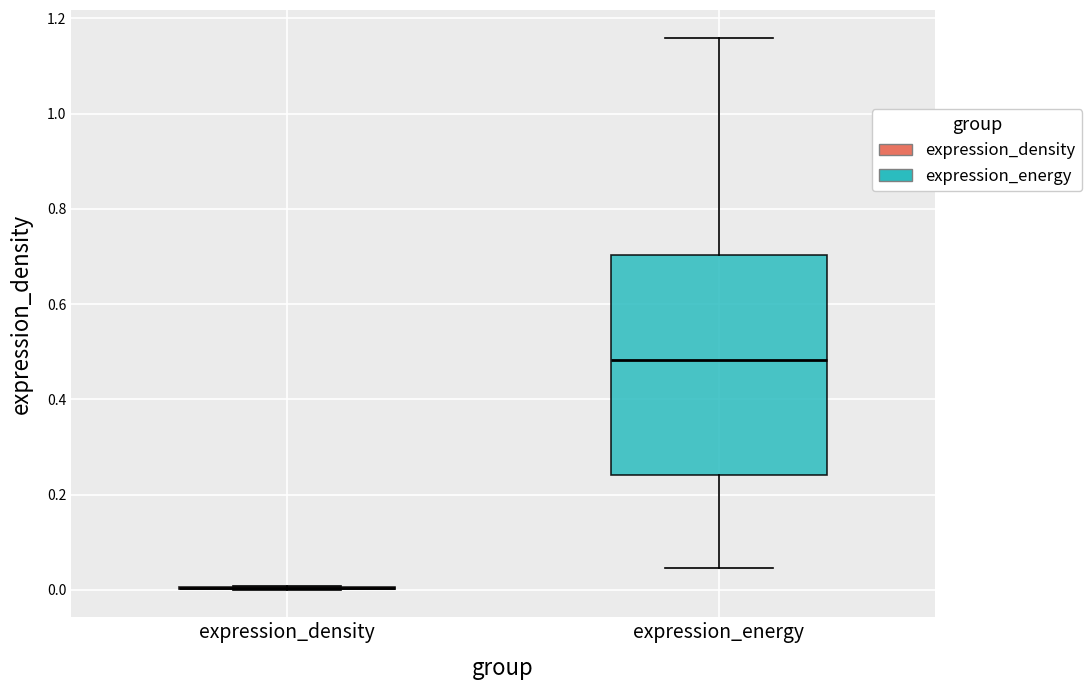

Comparing the boxes themselves (not the whiskers), which one is the tallest?

expression_energy